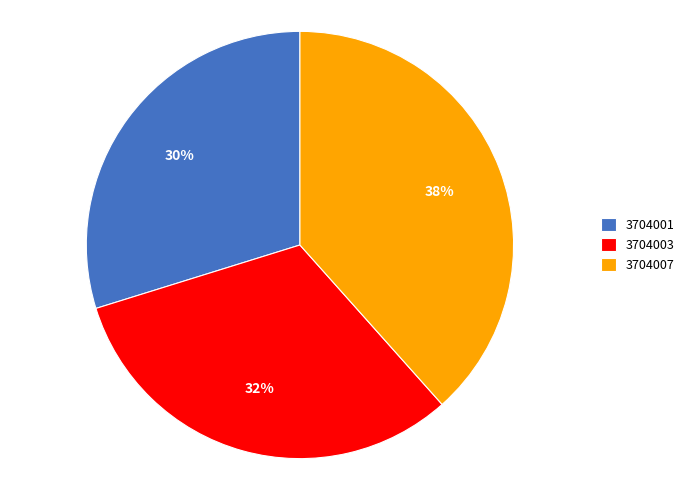

To the nearest percent, what is the average slice percentage?

33%